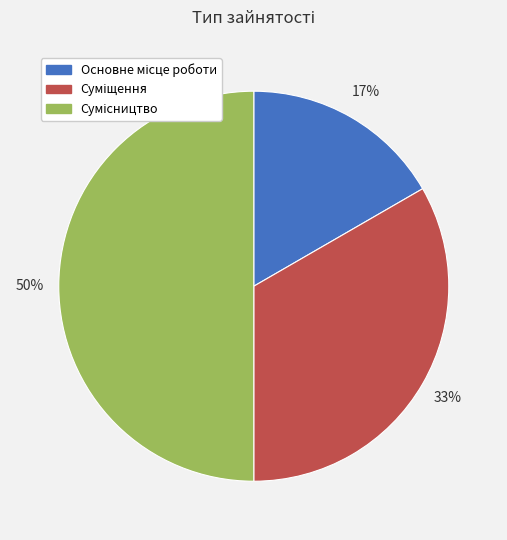

To the nearest percent, what is the average slice percentage?

33%